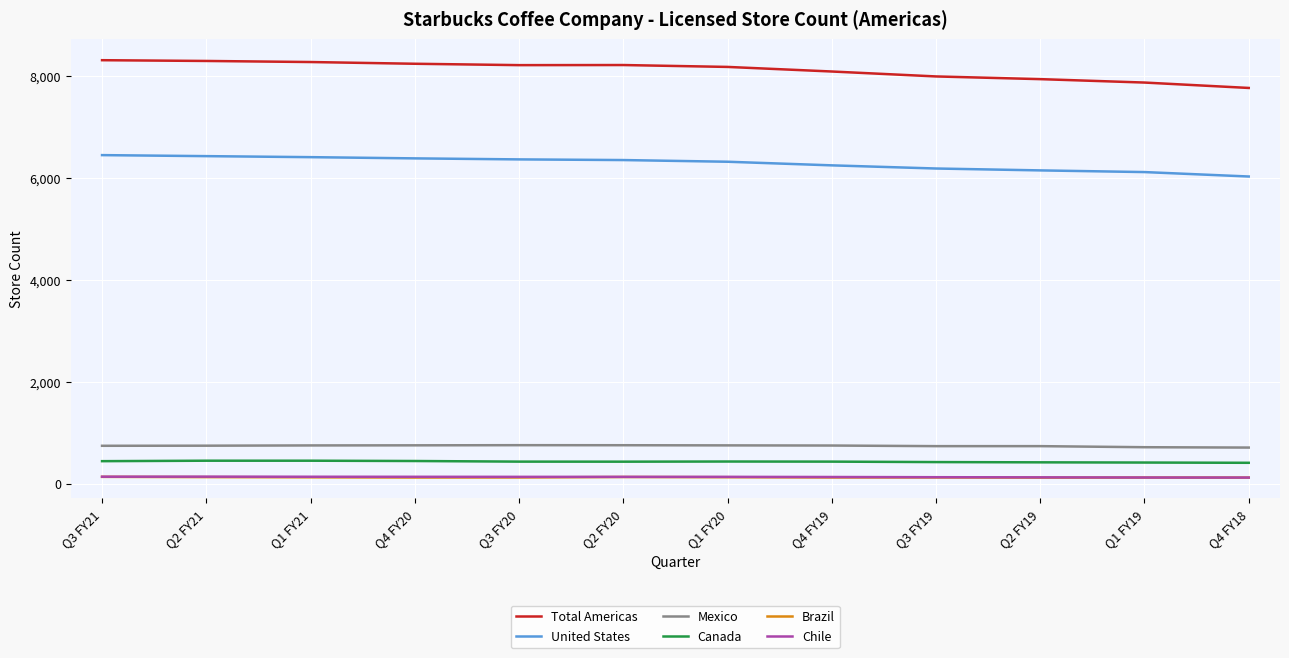

The value of Mexico at Q3 FY21 is 1292. True or false?

False